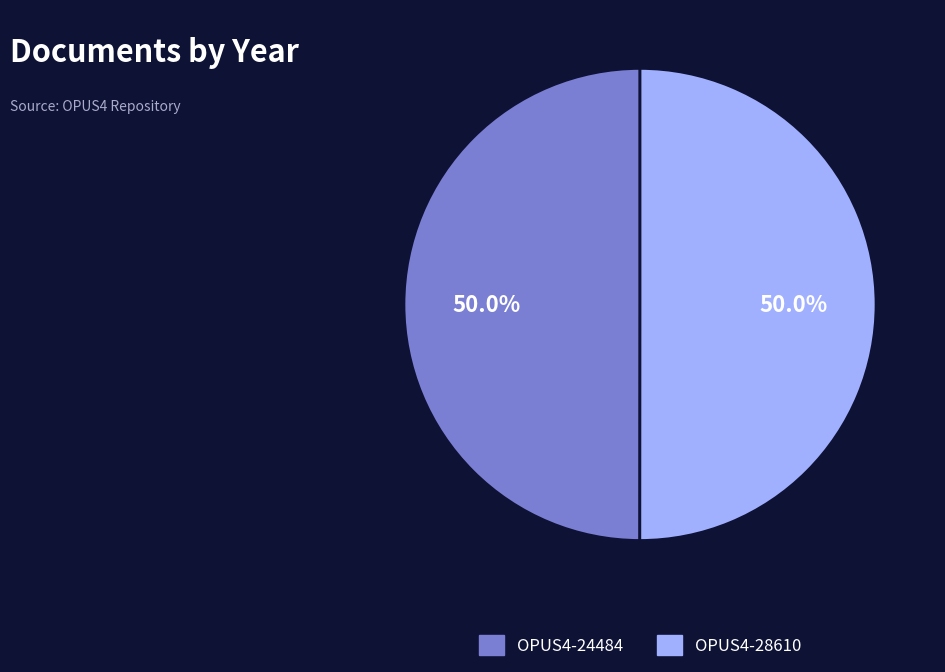

To the nearest percent, what portion does OPUS4-24484 represent?

50%